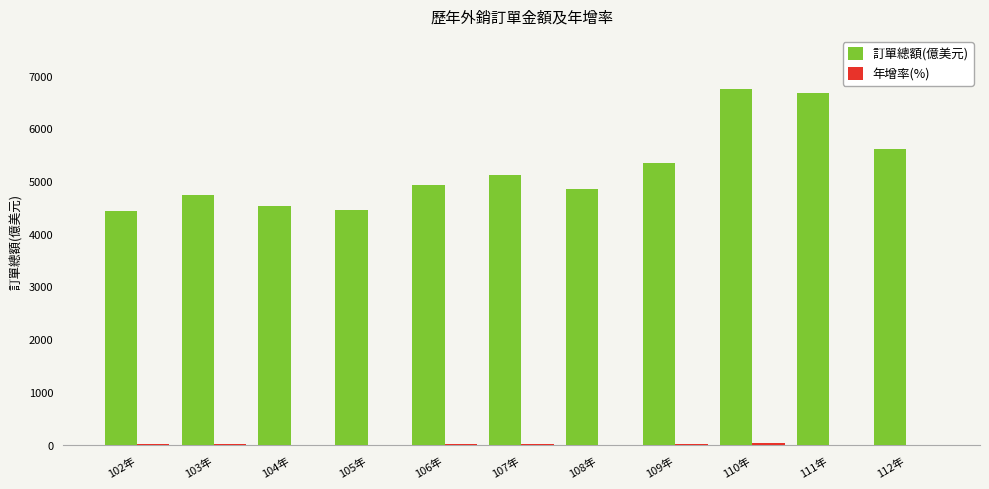

What is the maximum value for 訂單總額(億美元)?

6741.3